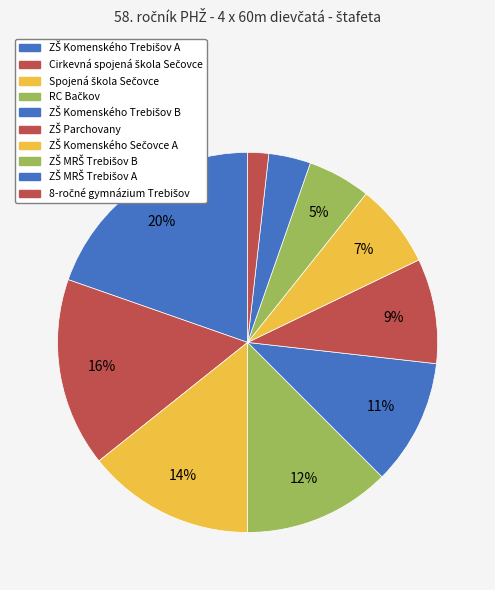

How many segments does this pie chart have?

10